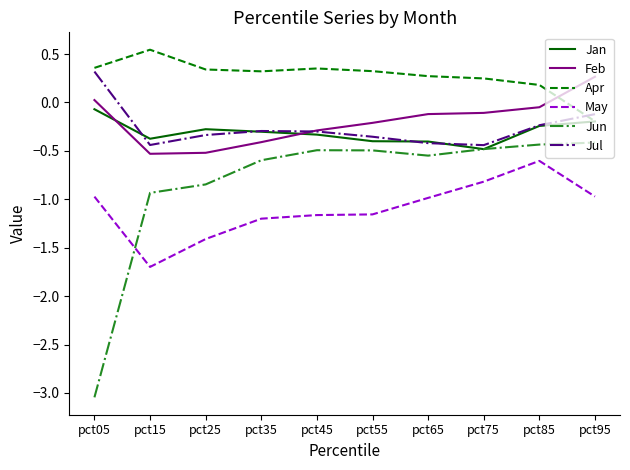

Is it true that May equals -1.0 at pct95?

True